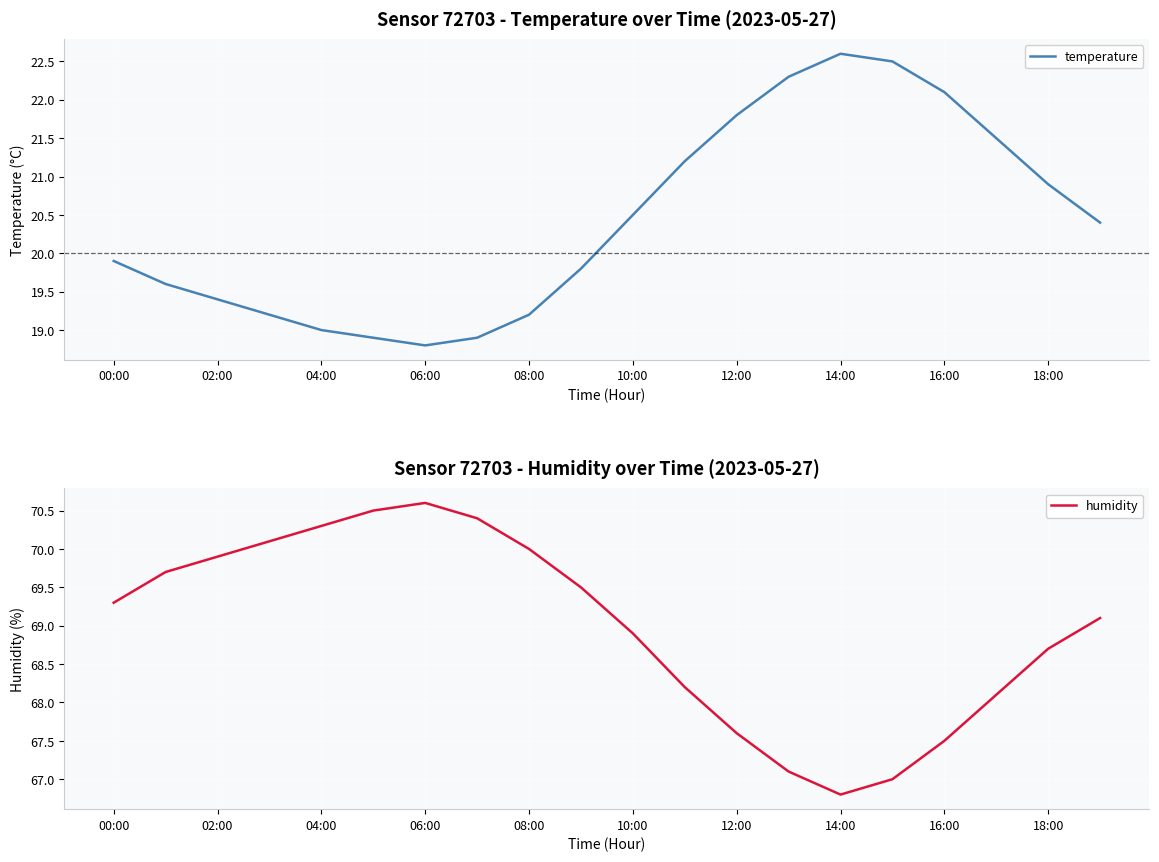

True or false: temperature has a value of 8.0 at 12:00.

False